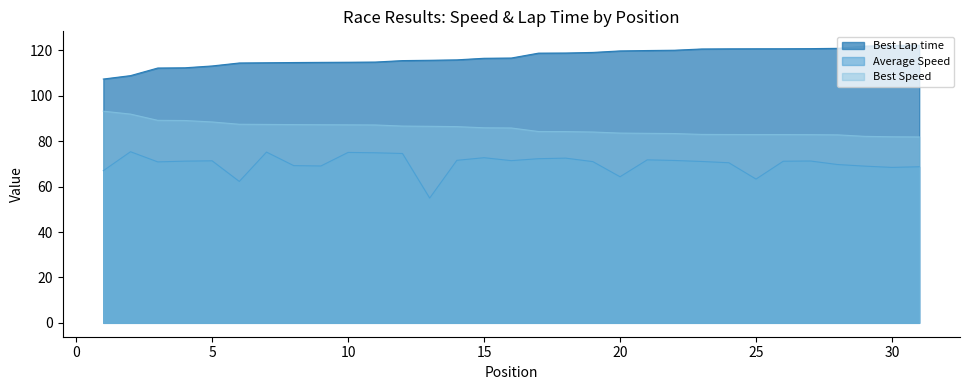

Count the number of data series in this chart.

3